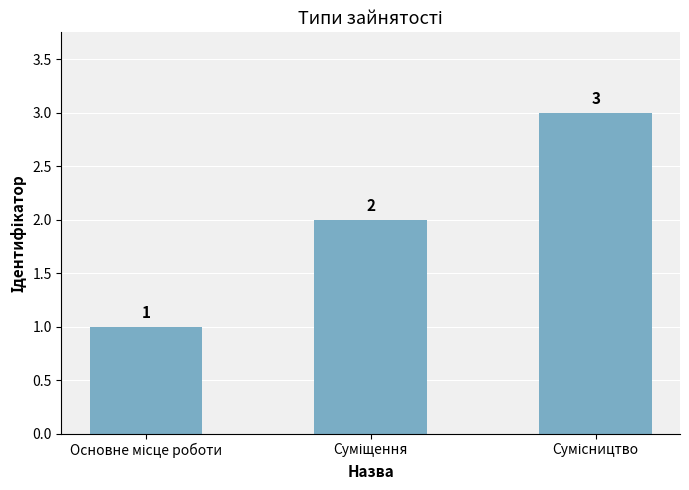

What is the sum of all values?

6